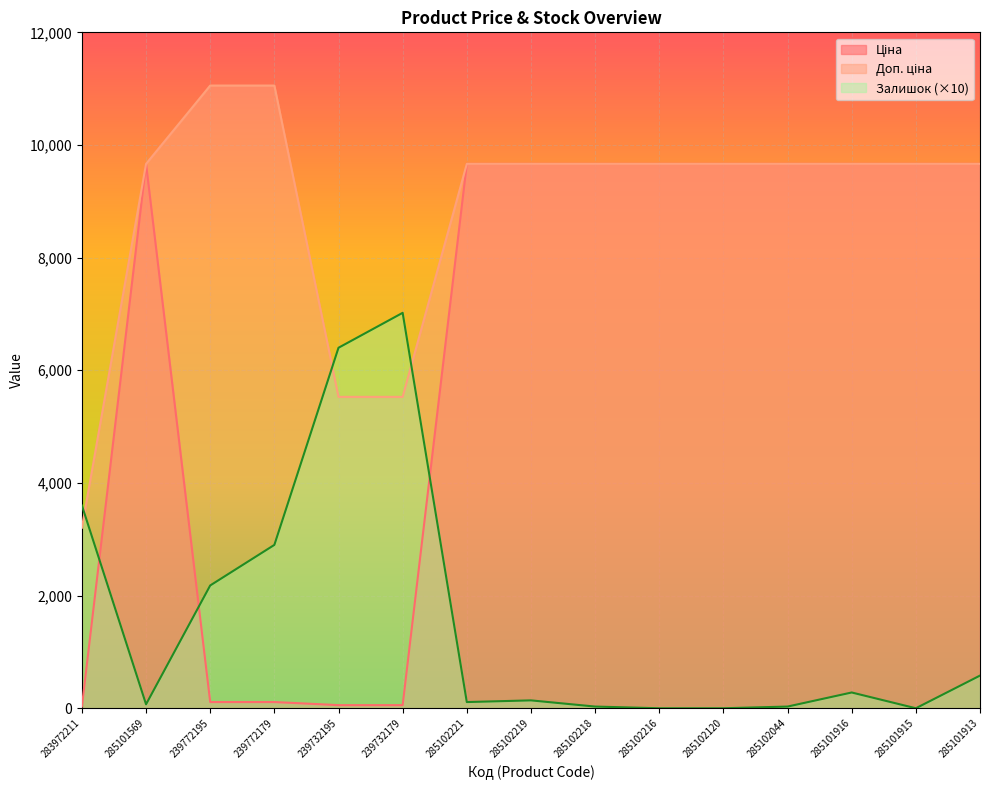

Reading left to right, list all the values displayed in this chart.

Ціна: 283972211=32.0	285101569=9664.7	239772195=110.5	239772179=110.5	239732195=55.3	239732179=55.3	285102221=9664.7	285102219=9664.7	285102218=9664.7	285102216=9664.7	285102120=9664.7	285102044=9664.7	285101916=9664.7	285101915=9664.7	285101913=9664.7
Доп. ціна: 283972211=3205.0	285101569=9664.7	239772195=11055.0	239772179=11055.0	239732195=5528.0	239732179=5528.0	285102221=9664.7	285102219=9664.7	285102218=9664.7	285102216=9664.7	285102120=9664.7	285102044=9664.7	285101916=9664.7	285101915=9664.7	285101913=9664.7
Залишок: 283972211=3600.0	285101569=70.0	239772195=2180.0	239772179=2900.0	239732195=6400.0	239732179=7020.0	285102221=110.0	285102219=140.0	285102218=30.0	285102216=0.0	285102120=0.0	285102044=30.0	285101916=280.0	285101915=0.0	285101913=580.0